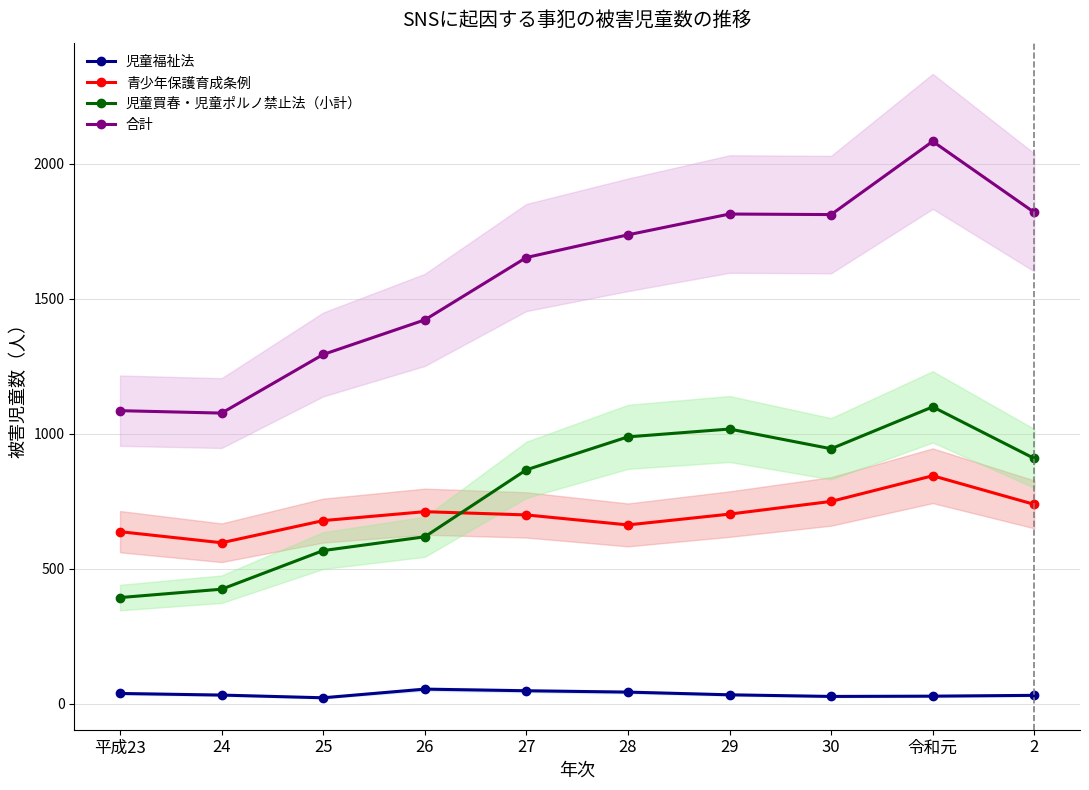

The 合計 series shows 595 at 24. True or false?

False